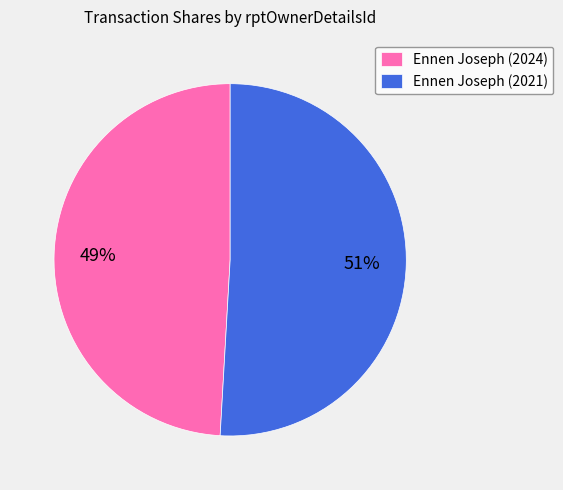

Which category has the biggest portion of the pie?

Ennen Joseph (2021)